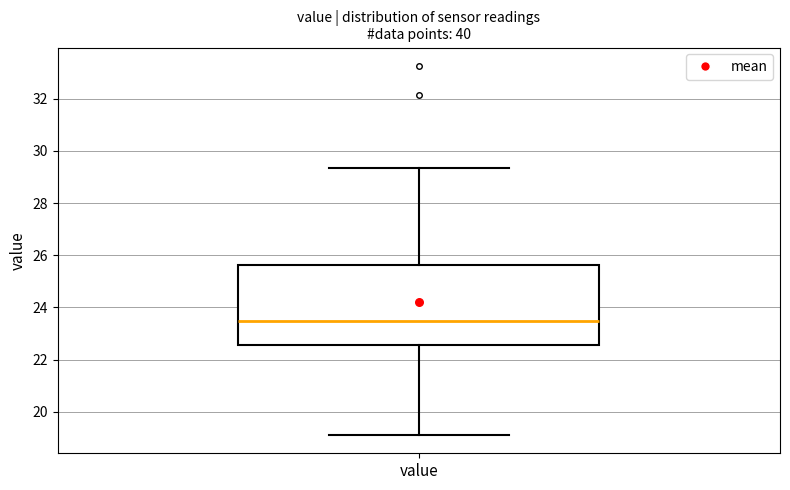

Read this box plot against the y-axis: the position of the median line, the range covered by the box, and the ends of both whiskers. The values are not printed on the chart, so give them approximately, as read against the axis.

median 23.4, box 22.6 to 25.6, whiskers 19.2 to 29.4